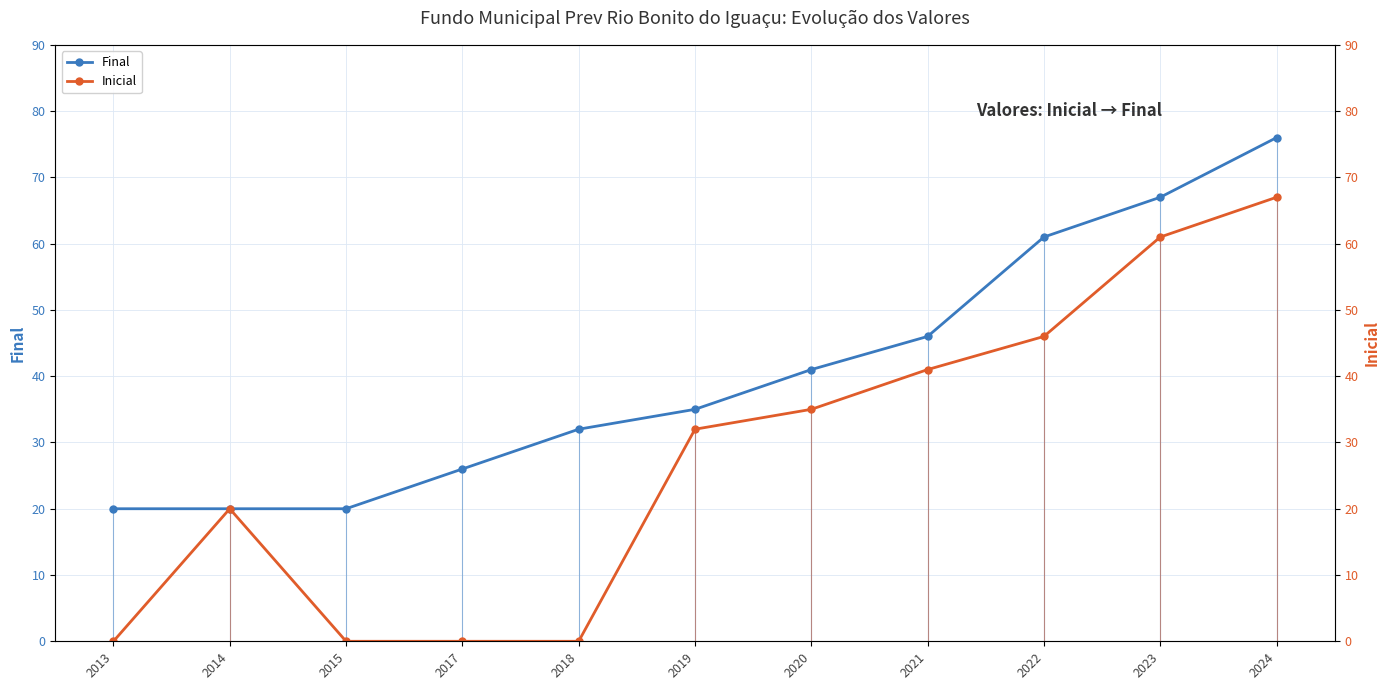

The value of Final at 2018 is 32. True or false?

True